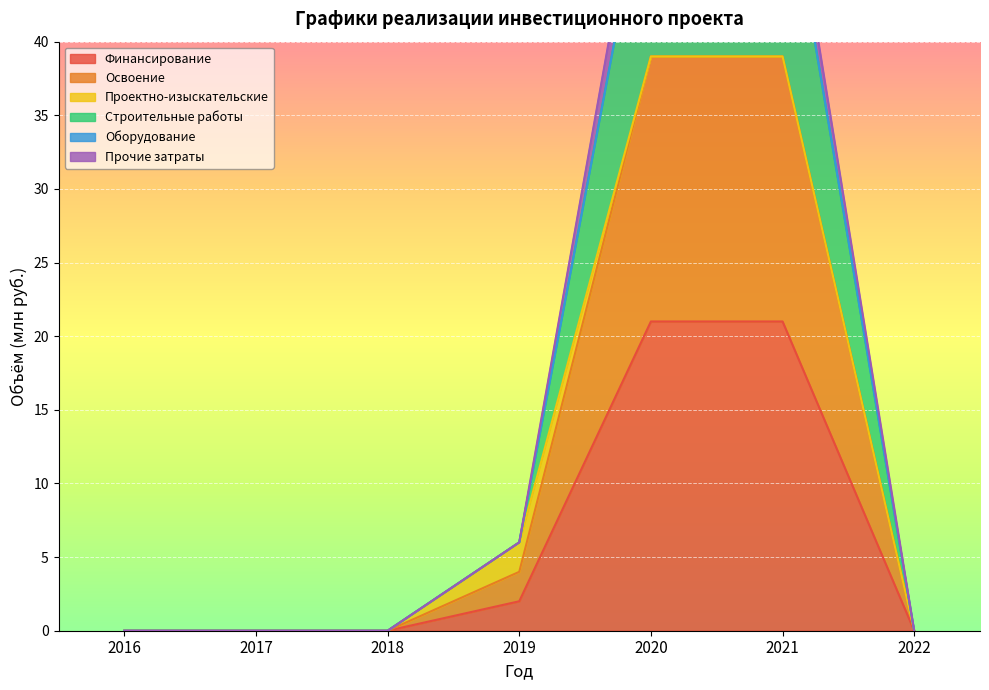

What is the sum of the Финансирование values at 2018 and 2021?

21